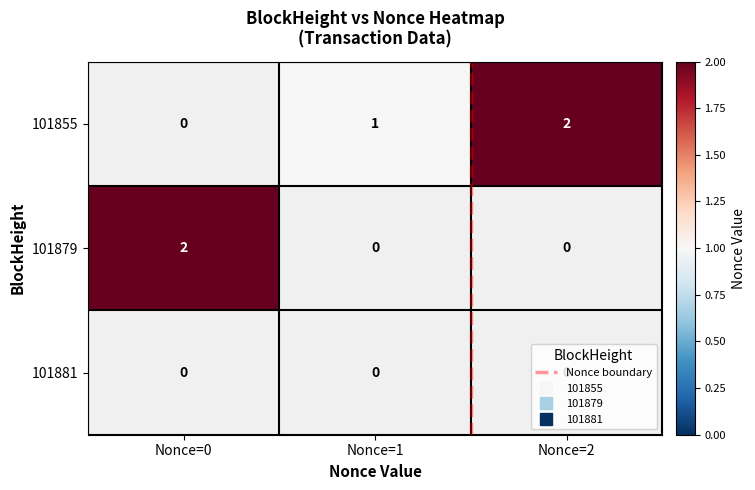

Which series changed the most between Nonce=0 and Nonce=1?

101879